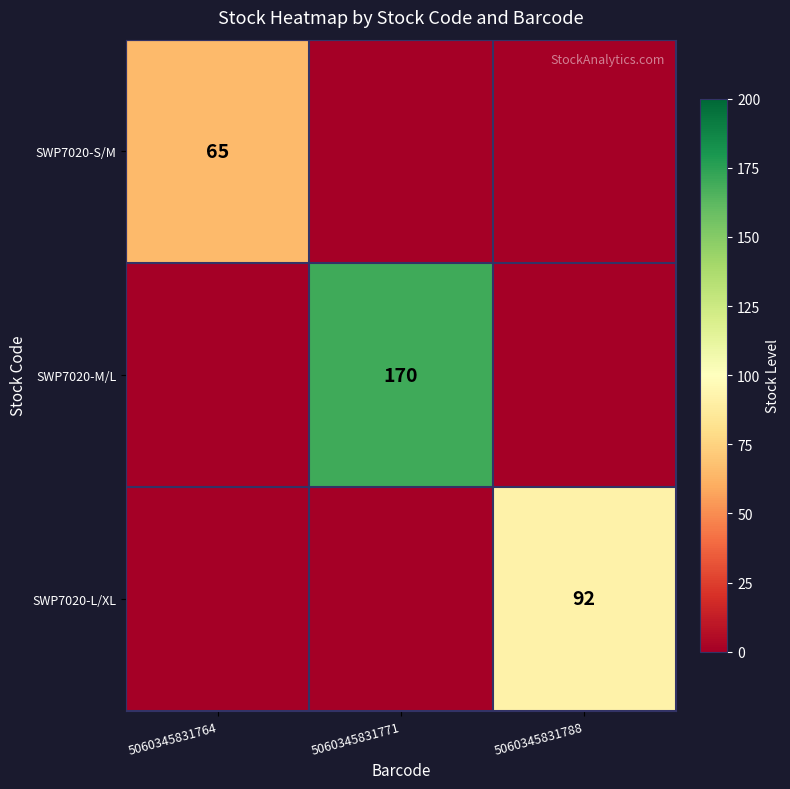

The SWP7020-S/M series shows 65 at 5060345831764. True or false?

True